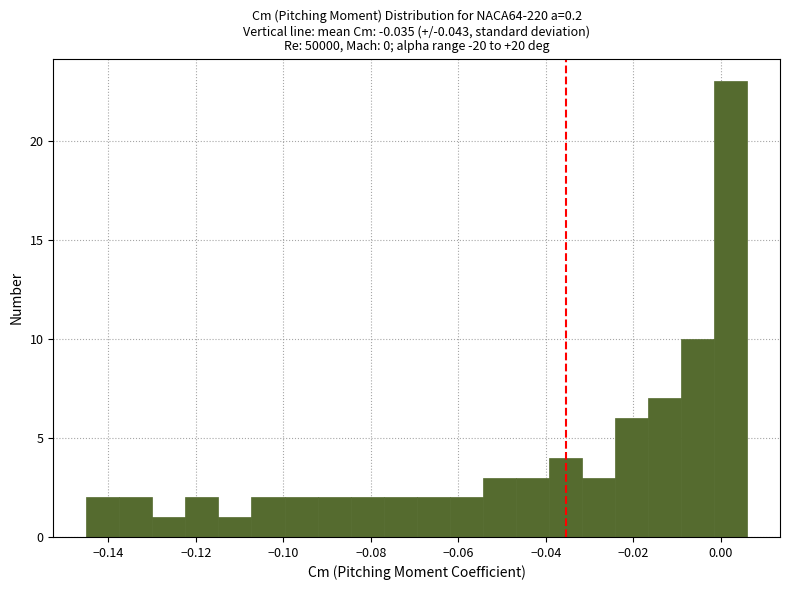

Around what value on the x-axis is the tallest bar? Give the approximate position of its centre, as read against the axis.

0.002